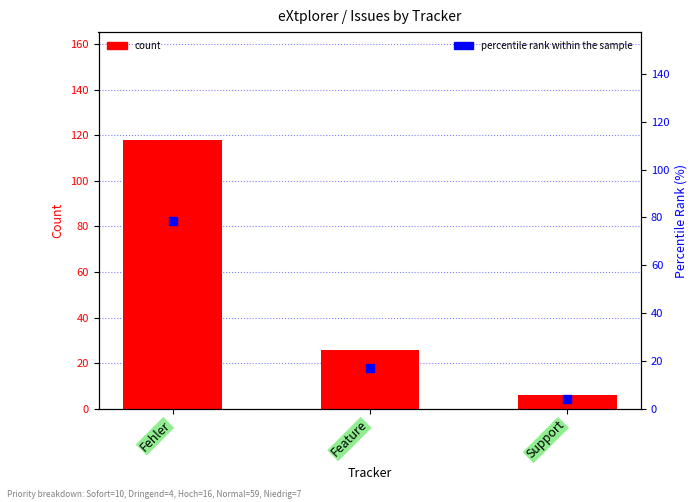

What are all the series names shown in the legend?

count, percentile rank within the sample